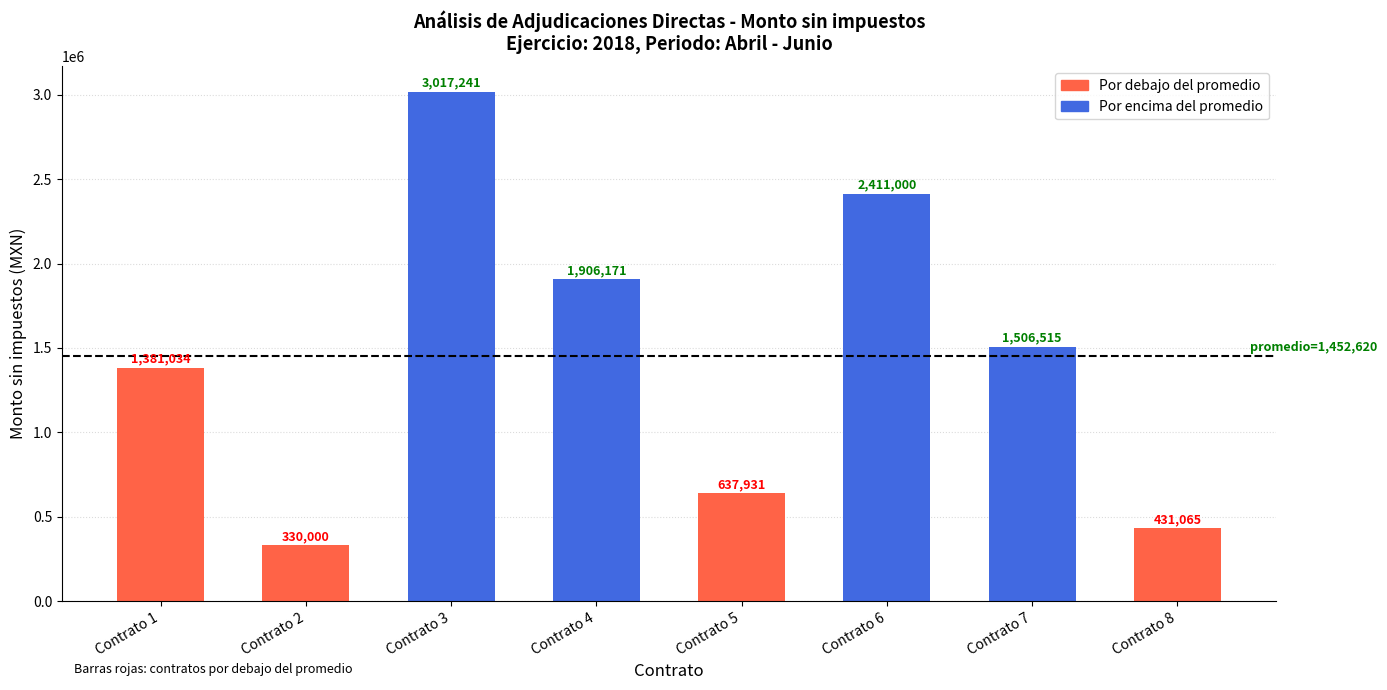

Are the bars grouped side by side (vs. stacked)?

No